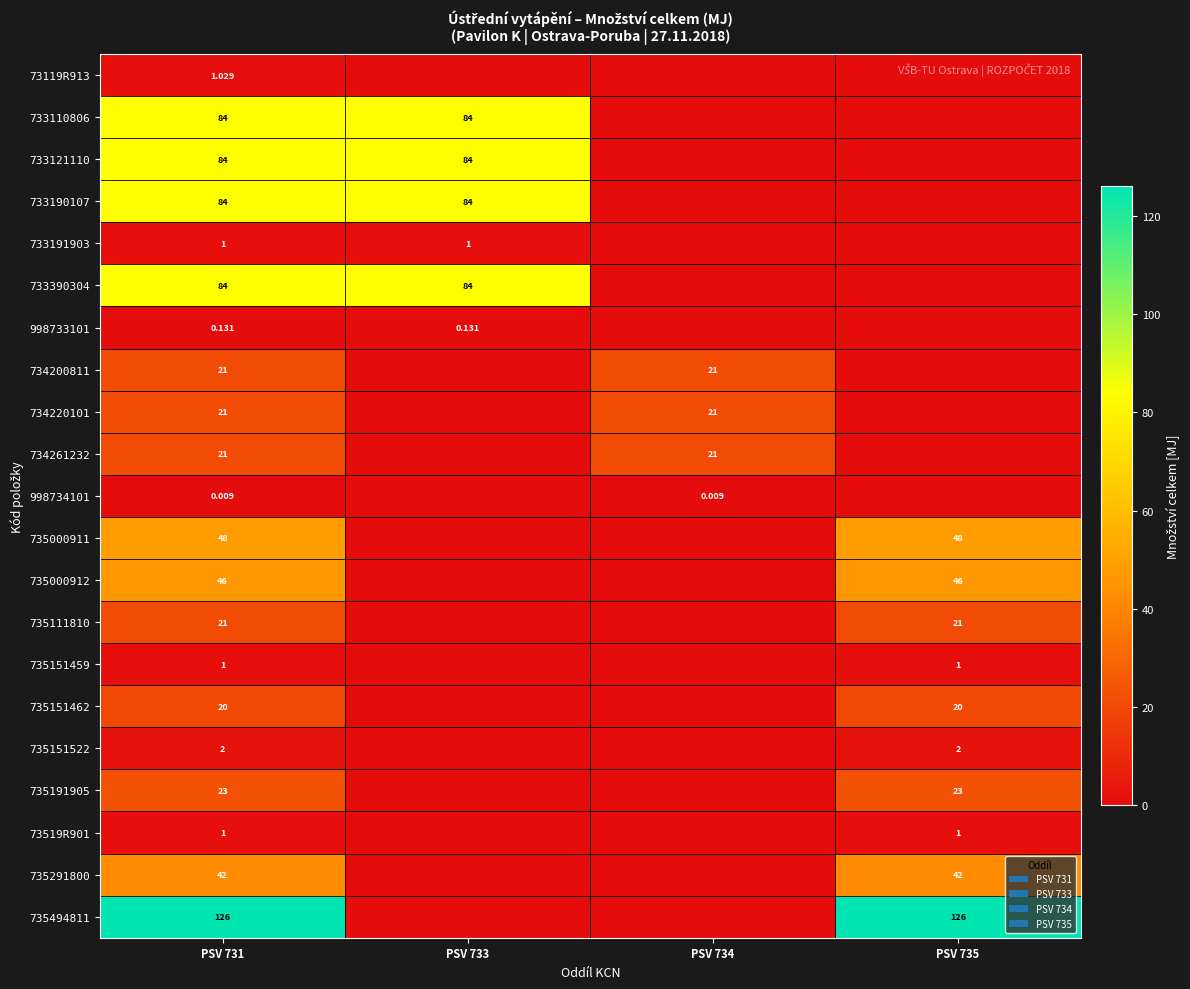

Read the 735494811 value at PSV 731.

126.0